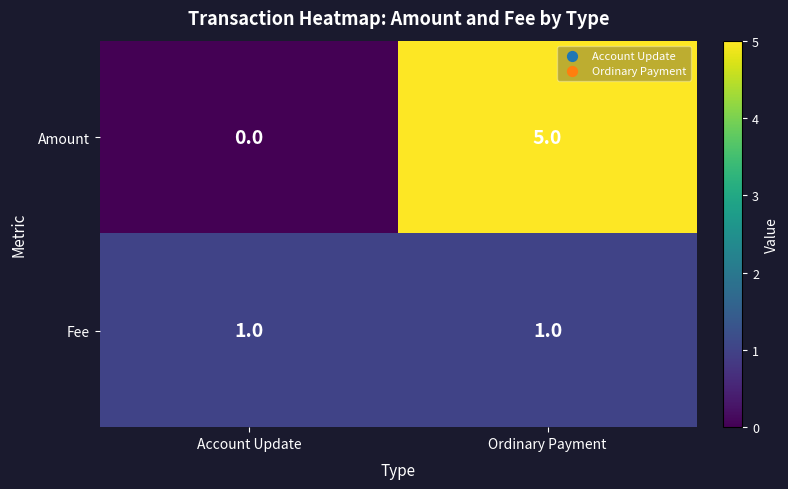

How many categories are shown in the chart?

2